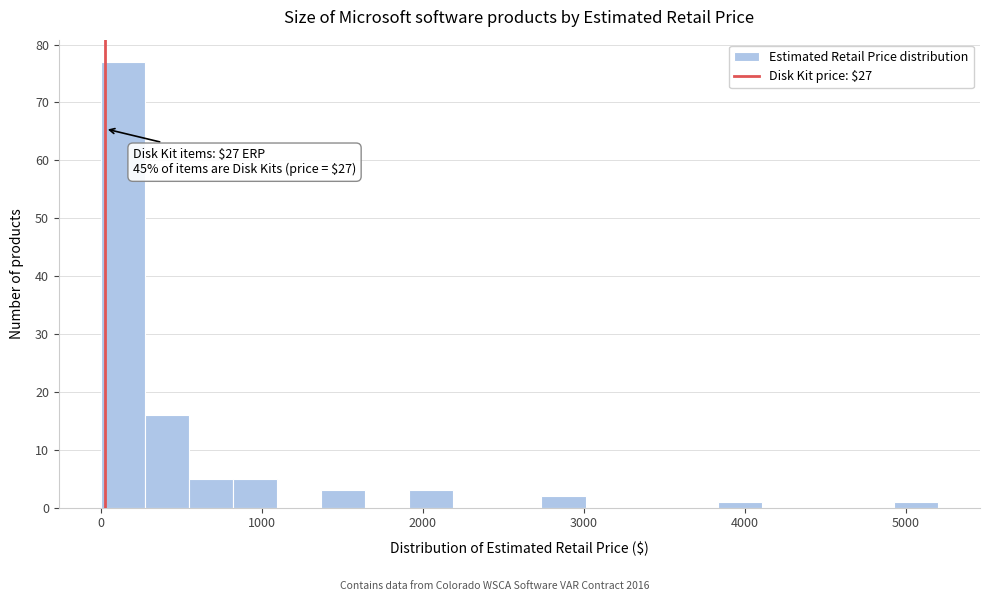

Around what value on the x-axis is the tallest bar? Give the approximate position of its centre, as read against the axis.

100